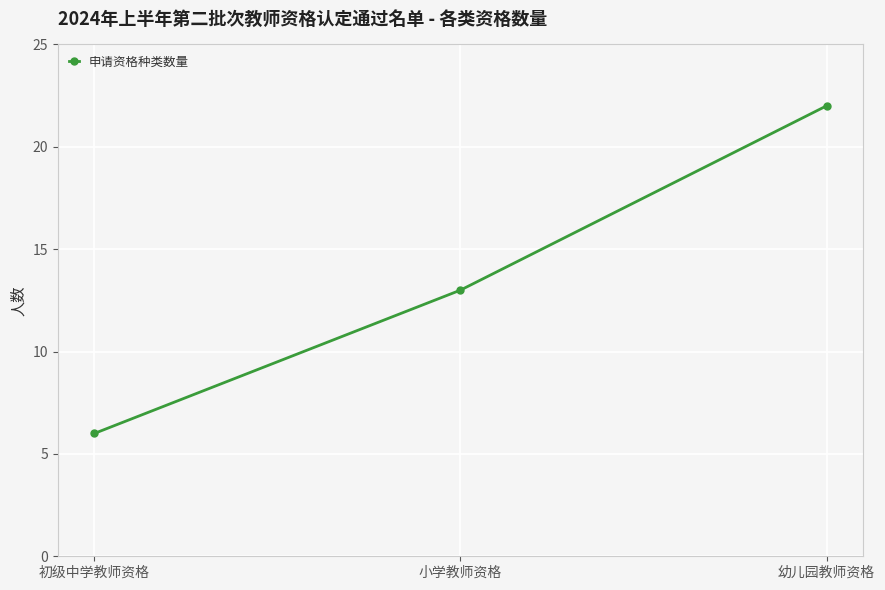

List the labels in order of value, smallest first.

初级中学教师资格, 小学教师资格, 幼儿园教师资格